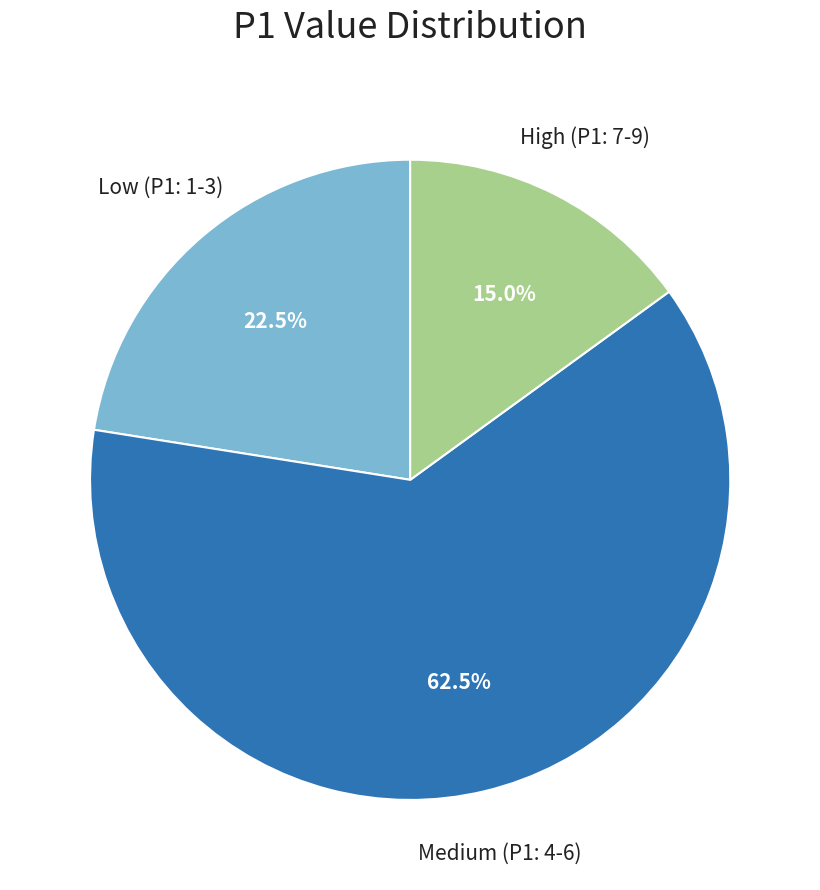

Is there any slice that represents more than half of the pie?

Yes